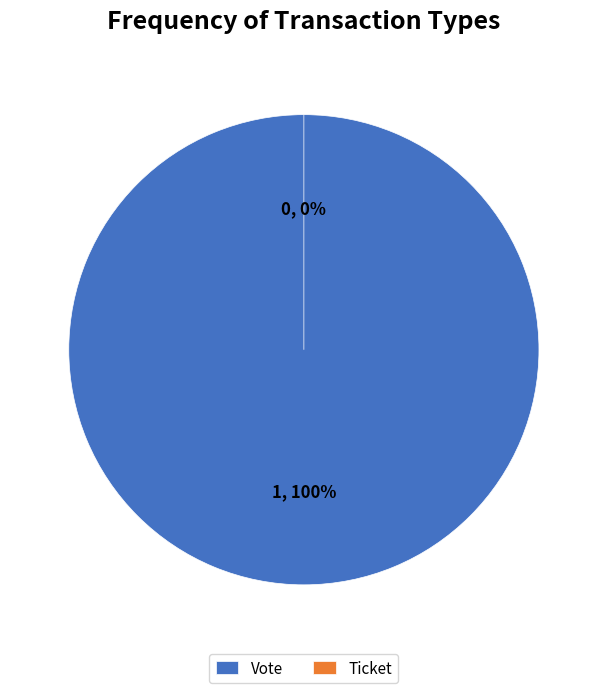

To the nearest percent, what is the difference between the Ticket and Vote slice percentages?

100%